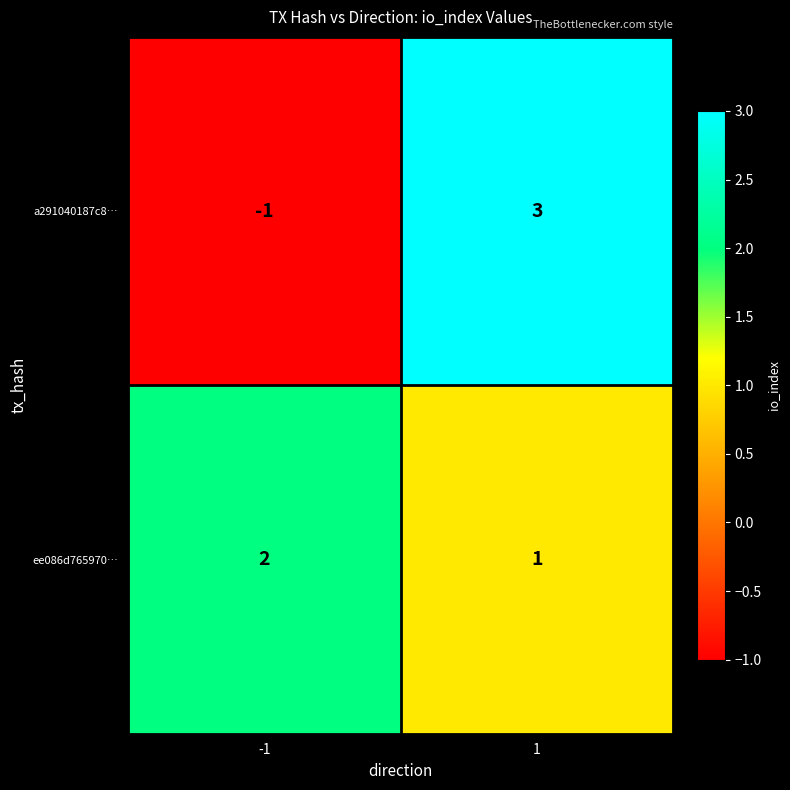

List the series in order of their overall mean, highest first.

ee086d765970…, a291040187c8…